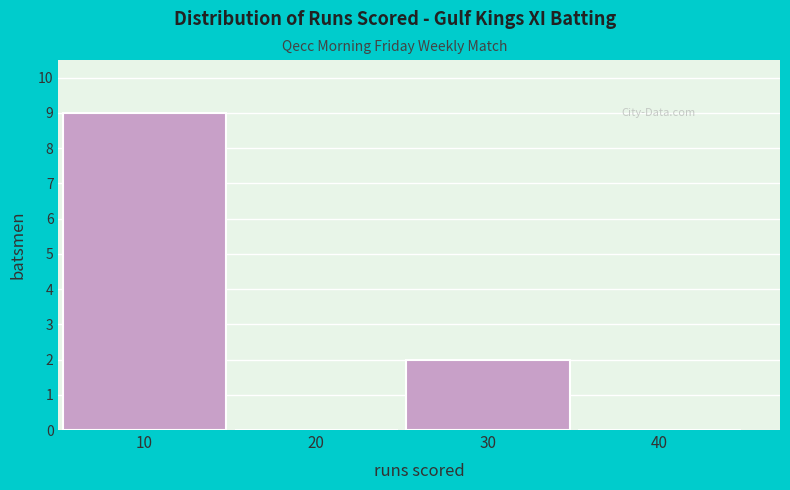

Reading left to right, transcribe all the data shown in this chart.

10=9	20=0	30=2	40=0